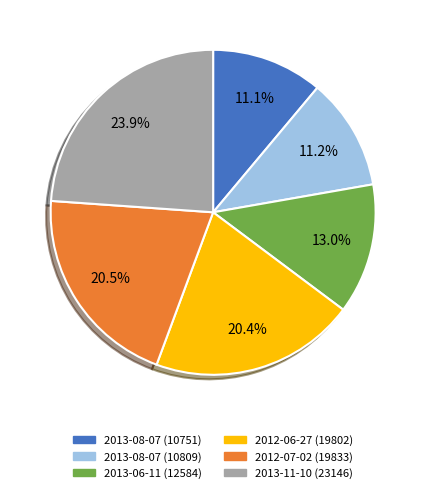

Is 2012-06-27 (19802) the majority of the pie?

No